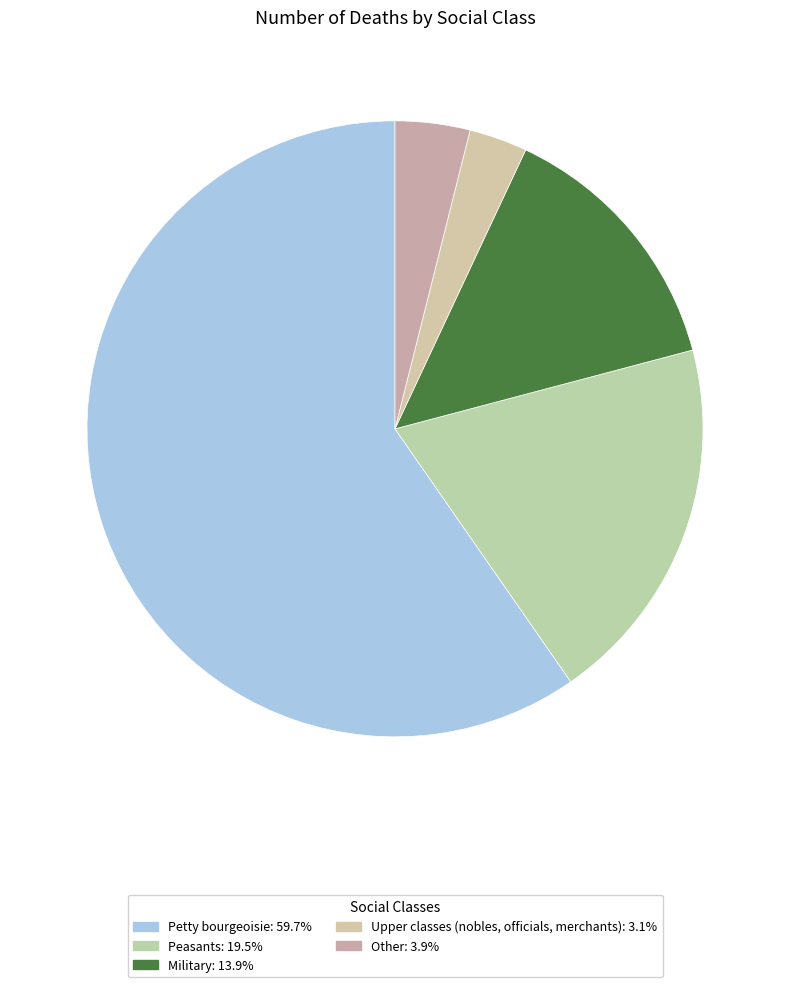

Which slice is the largest?

Petty bourgeoisie